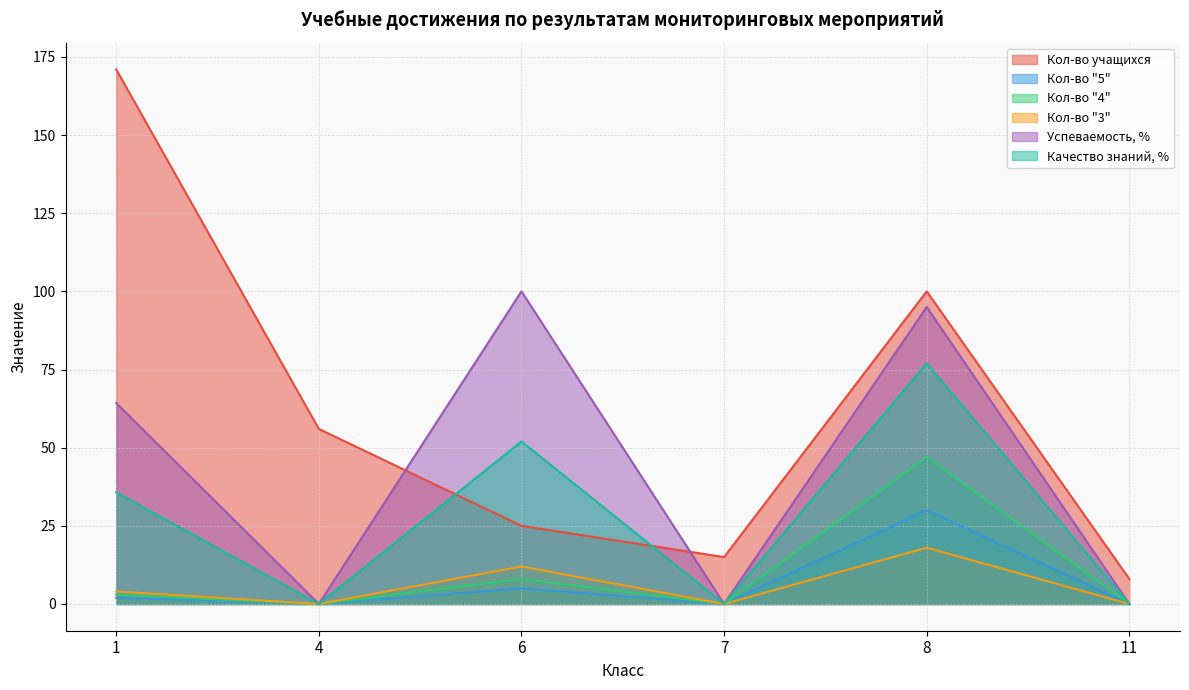

What is the spread (max minus min) of values at 6?

95.0